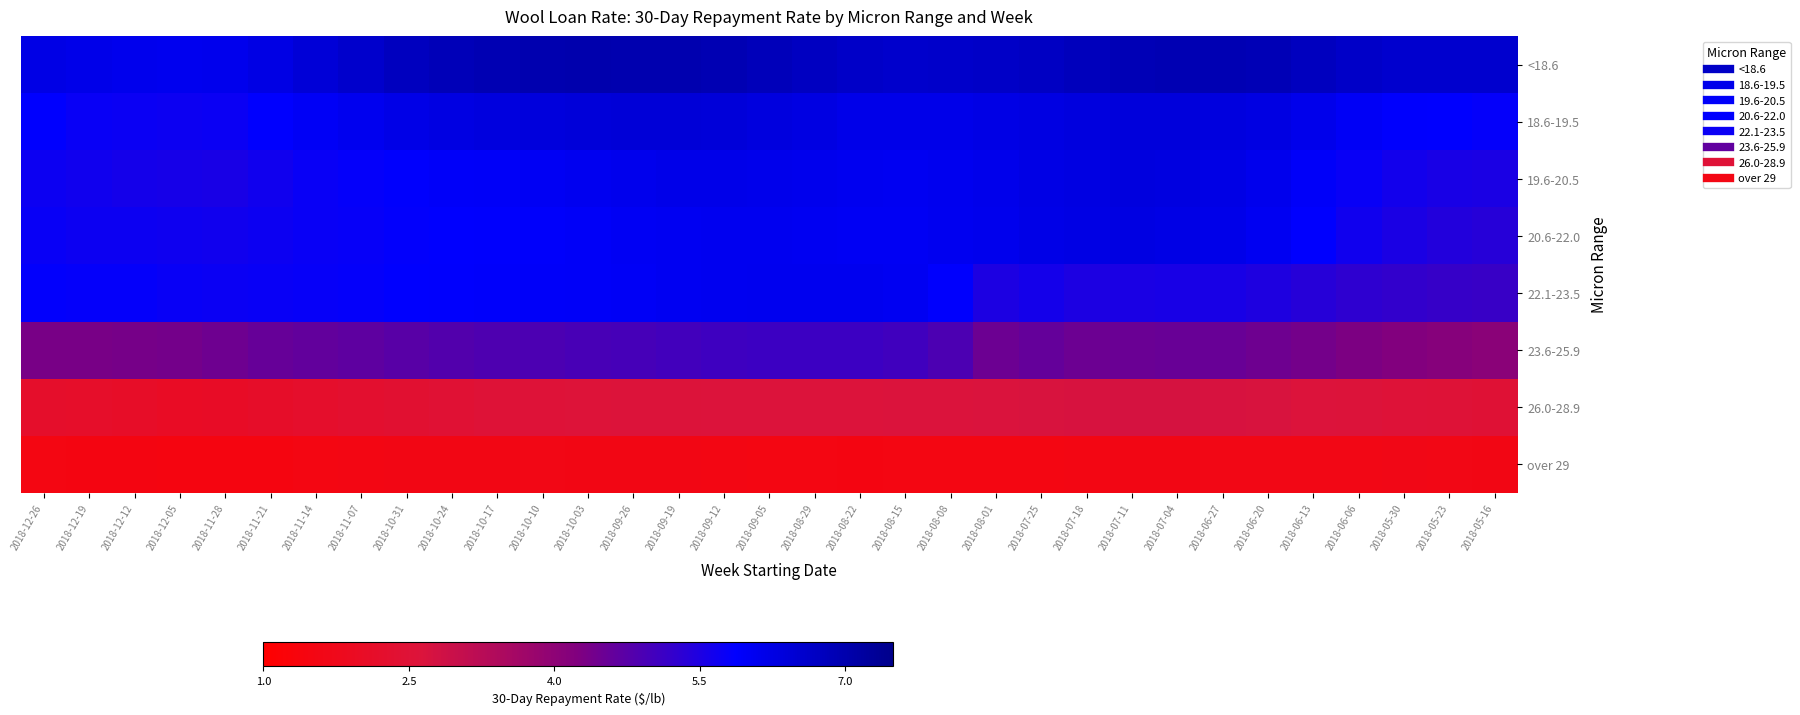

Reading left to right, list all the values displayed in this chart.

<18.6: 2018-12-26=6.2	2018-12-19=6.2	2018-12-12=6.1	2018-12-05=6.1	2018-11-28=6.1	2018-11-21=6.2	2018-11-14=6.4	2018-11-07=6.6	2018-10-31=6.7	2018-10-24=6.9	2018-10-17=6.9	2018-10-10=7.0	2018-10-03=7.0	2018-09-26=7.0	2018-09-19=7.0	2018-09-12=6.9	2018-09-05=6.8	2018-08-29=6.7	2018-08-22=6.6	2018-08-15=6.6	2018-08-08=6.6	2018-08-01=6.6	2018-07-25=6.7	2018-07-18=6.8	2018-07-11=6.9	2018-07-04=6.9	2018-06-27=6.9	2018-06-20=6.9	2018-06-13=6.8	2018-06-06=6.6	2018-05-30=6.5	2018-05-23=6.5	2018-05-16=6.5
18.6-19.5: 2018-12-26=5.8	2018-12-19=5.8	2018-12-12=5.7	2018-12-05=5.7	2018-11-28=5.7	2018-11-21=5.8	2018-11-14=6.0	2018-11-07=6.1	2018-10-31=6.2	2018-10-24=6.3	2018-10-17=6.3	2018-10-10=6.3	2018-10-03=6.4	2018-09-26=6.4	2018-09-19=6.4	2018-09-12=6.4	2018-09-05=6.3	2018-08-29=6.3	2018-08-22=6.2	2018-08-15=6.2	2018-08-08=6.2	2018-08-01=6.2	2018-07-25=6.3	2018-07-18=6.3	2018-07-11=6.4	2018-07-04=6.4	2018-06-27=6.3	2018-06-20=6.3	2018-06-13=6.1	2018-06-06=6.0	2018-05-30=5.9	2018-05-23=5.8	2018-05-16=5.8
19.6-20.5: 2018-12-26=5.7	2018-12-19=5.7	2018-12-12=5.6	2018-12-05=5.6	2018-11-28=5.6	2018-11-21=5.7	2018-11-14=5.8	2018-11-07=5.8	2018-10-31=5.9	2018-10-24=5.9	2018-10-17=6.0	2018-10-10=6.0	2018-10-03=6.1	2018-09-26=6.1	2018-09-19=6.2	2018-09-12=6.2	2018-09-05=6.2	2018-08-29=6.1	2018-08-22=6.1	2018-08-15=6.0	2018-08-08=6.1	2018-08-01=6.1	2018-07-25=6.2	2018-07-18=6.3	2018-07-11=6.3	2018-07-04=6.3	2018-06-27=6.2	2018-06-20=6.1	2018-06-13=6.0	2018-06-06=5.8	2018-05-30=5.6	2018-05-23=5.6	2018-05-16=5.5
20.6-22.0: 2018-12-26=5.8	2018-12-19=5.7	2018-12-12=5.7	2018-12-05=5.7	2018-11-28=5.7	2018-11-21=5.7	2018-11-14=5.8	2018-11-07=5.8	2018-10-31=5.8	2018-10-24=5.9	2018-10-17=5.9	2018-10-10=5.9	2018-10-03=6.0	2018-09-26=6.0	2018-09-19=6.0	2018-09-12=6.1	2018-09-05=6.1	2018-08-29=6.0	2018-08-22=6.0	2018-08-15=6.0	2018-08-08=6.1	2018-08-01=6.1	2018-07-25=6.2	2018-07-18=6.2	2018-07-11=6.3	2018-07-04=6.2	2018-06-27=6.2	2018-06-20=6.0	2018-06-13=5.9	2018-06-06=5.7	2018-05-30=5.5	2018-05-23=5.4	2018-05-16=5.4
22.1-23.5: 2018-12-26=5.8	2018-12-19=5.8	2018-12-12=5.8	2018-12-05=5.8	2018-11-28=5.7	2018-11-21=5.8	2018-11-14=5.8	2018-11-07=5.8	2018-10-31=5.9	2018-10-24=5.9	2018-10-17=5.9	2018-10-10=5.9	2018-10-03=6.0	2018-09-26=6.0	2018-09-19=6.0	2018-09-12=6.1	2018-09-05=6.1	2018-08-29=6.1	2018-08-22=6.1	2018-08-15=6.0	2018-08-08=5.9	2018-08-01=5.5	2018-07-25=5.6	2018-07-18=5.5	2018-07-11=5.5	2018-07-04=5.6	2018-06-27=5.5	2018-06-20=5.5	2018-06-13=5.4	2018-06-06=5.3	2018-05-30=5.2	2018-05-23=5.2	2018-05-16=5.2
23.6-25.9: 2018-12-26=4.3	2018-12-19=4.3	2018-12-12=4.4	2018-12-05=4.4	2018-11-28=4.5	2018-11-21=4.6	2018-11-14=4.6	2018-11-07=4.7	2018-10-31=4.8	2018-10-24=4.8	2018-10-17=4.9	2018-10-10=4.9	2018-10-03=5.0	2018-09-26=5.0	2018-09-19=5.0	2018-09-12=5.1	2018-09-05=5.1	2018-08-29=5.1	2018-08-22=5.1	2018-08-15=5.0	2018-08-08=4.9	2018-08-01=4.5	2018-07-25=4.6	2018-07-18=4.5	2018-07-11=4.5	2018-07-04=4.5	2018-06-27=4.5	2018-06-20=4.5	2018-06-13=4.4	2018-06-06=4.3	2018-05-30=4.2	2018-05-23=4.1	2018-05-16=4.1
26.0-28.9: 2018-12-26=2.2	2018-12-19=2.1	2018-12-12=2.1	2018-12-05=2.0	2018-11-28=2.0	2018-11-21=2.1	2018-11-14=2.2	2018-11-07=2.3	2018-10-31=2.4	2018-10-24=2.4	2018-10-17=2.5	2018-10-10=2.5	2018-10-03=2.6	2018-09-26=2.6	2018-09-19=2.6	2018-09-12=2.6	2018-09-05=2.6	2018-08-29=2.6	2018-08-22=2.6	2018-08-15=2.6	2018-08-08=2.6	2018-08-01=2.7	2018-07-25=2.7	2018-07-18=2.7	2018-07-11=2.7	2018-07-04=2.7	2018-06-27=2.7	2018-06-20=2.7	2018-06-13=2.6	2018-06-06=2.6	2018-05-30=2.5	2018-05-23=2.5	2018-05-16=2.5
over 29: 2018-12-26=1.5	2018-12-19=1.5	2018-12-12=1.5	2018-12-05=1.5	2018-11-28=1.5	2018-11-21=1.5	2018-11-14=1.5	2018-11-07=1.5	2018-10-31=1.6	2018-10-24=1.6	2018-10-17=1.6	2018-10-10=1.6	2018-10-03=1.6	2018-09-26=1.6	2018-09-19=1.6	2018-09-12=1.5	2018-09-05=1.5	2018-08-29=1.5	2018-08-22=1.5	2018-08-15=1.5	2018-08-08=1.5	2018-08-01=1.5	2018-07-25=1.5	2018-07-18=1.5	2018-07-11=1.6	2018-07-04=1.6	2018-06-27=1.6	2018-06-20=1.6	2018-06-13=1.6	2018-06-06=1.6	2018-05-30=1.6	2018-05-23=1.6	2018-05-16=1.6